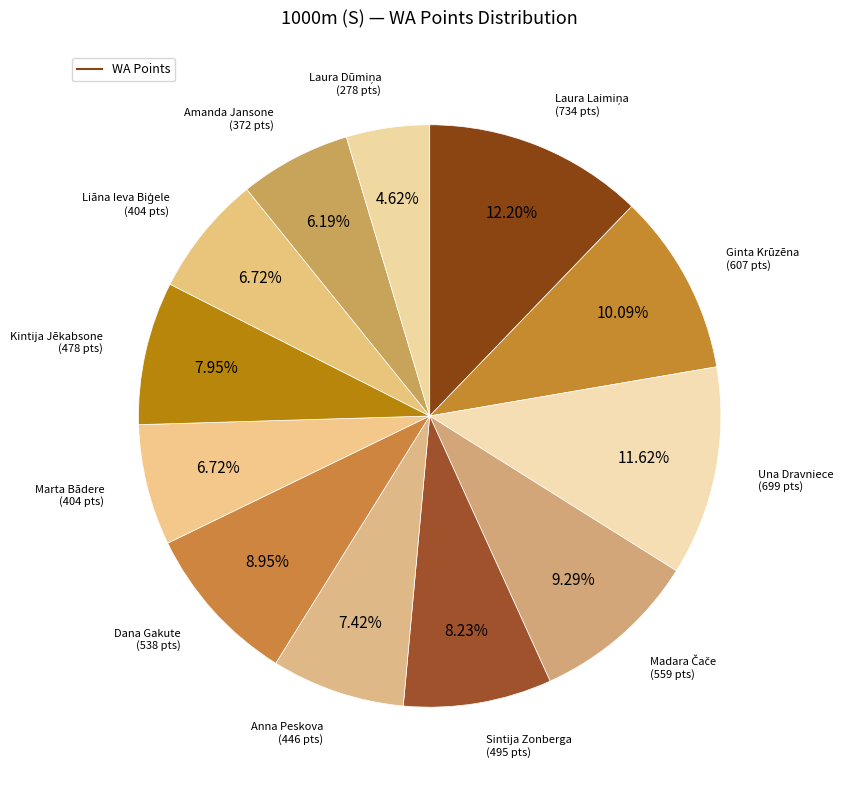

How many slices are in this pie chart?

12